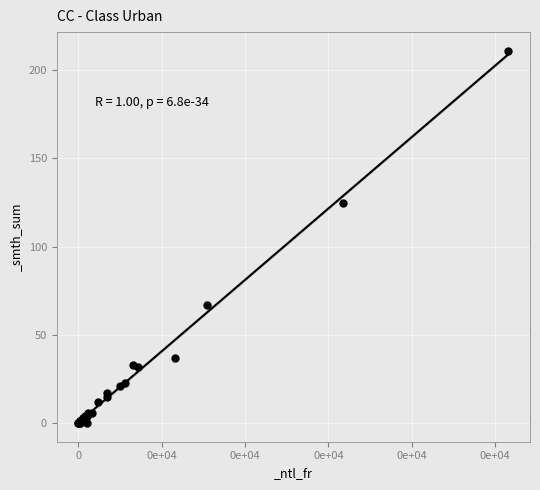

What Y value in the scatter plot is closest to 105?

125